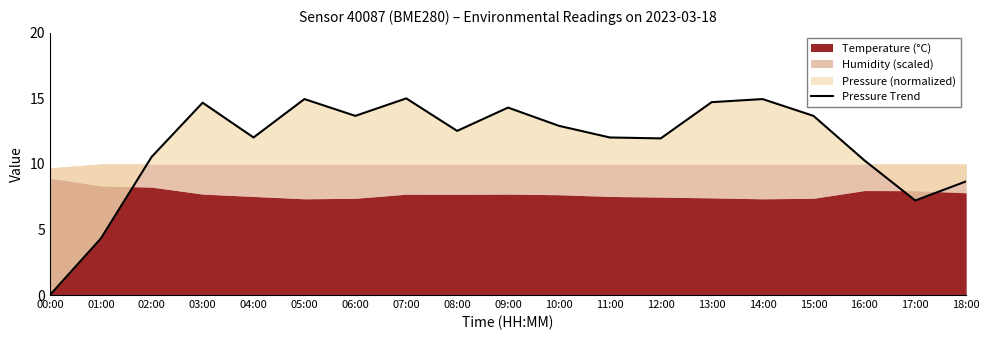

Reading left to right, what are all the values shown in this chart?

00:00=0.0	01:00=4.3	02:00=10.5	03:00=14.7	04:00=12.0	05:00=14.9	06:00=13.7	07:00=15.0	08:00=12.5	09:00=14.3	10:00=12.9	11:00=12.0	12:00=11.9	13:00=14.7	14:00=14.9	15:00=13.7	16:00=10.3	17:00=7.2	18:00=8.7